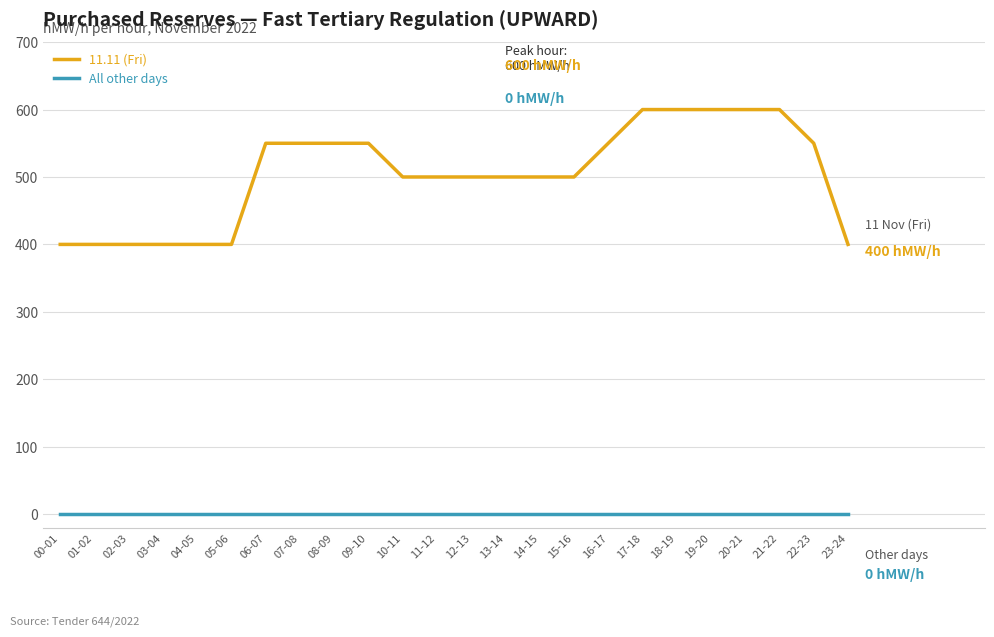

What position from the left is 16-17?

17